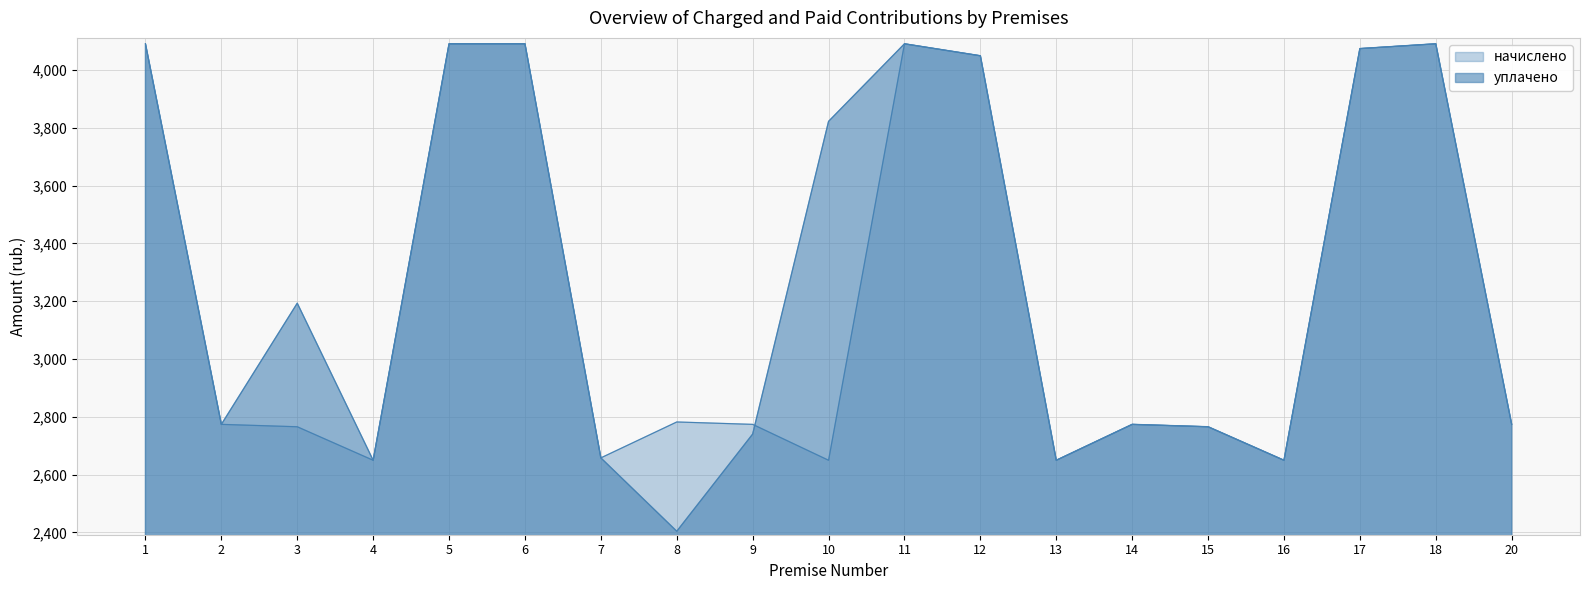

Is the value of уплачено at 7 greater than the value of начислено at 11?

No